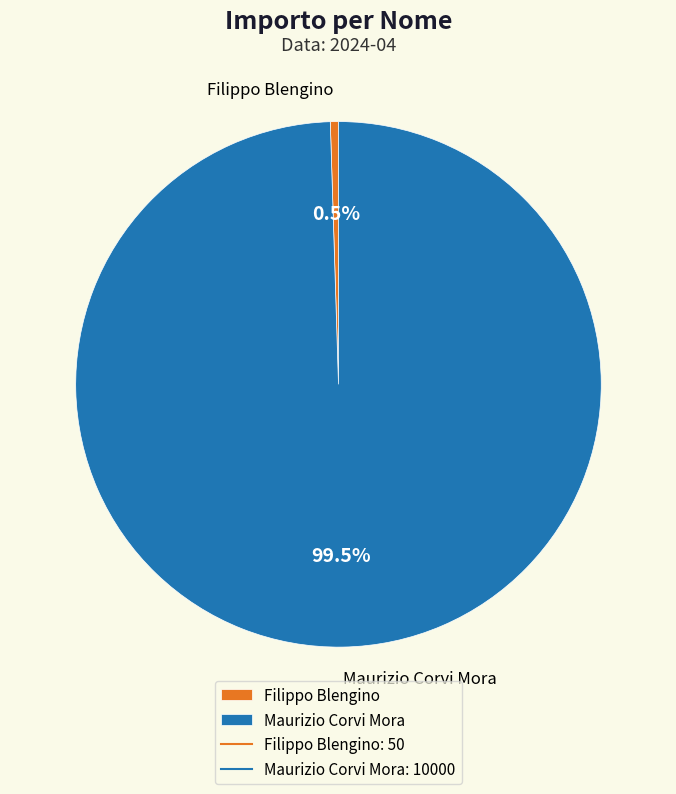

What percentage is NOT represented by Filippo Blengino?

99.5%